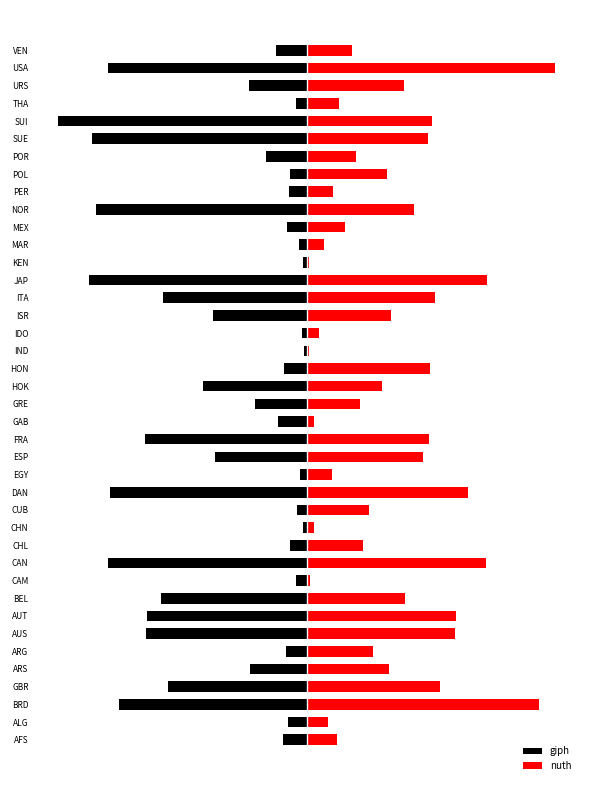

True or false: giph has a value of -0.1 at POL.

False